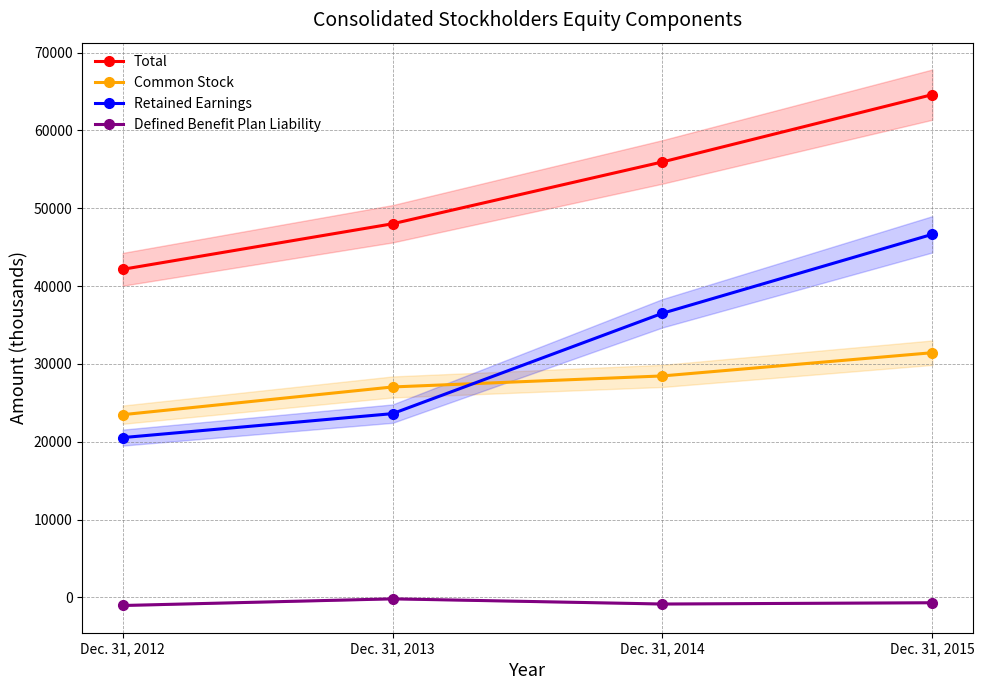

At which category is the sum across all series the highest?

Dec. 31, 2015